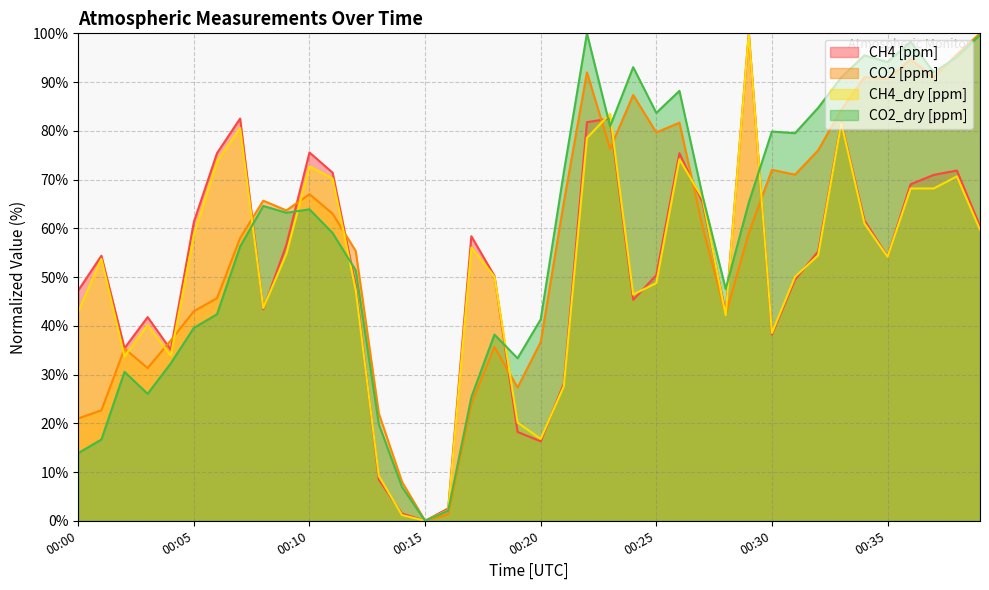

At 00:14, list the series in order from largest to smallest.

CO2 [ppm], CO2_dry [ppm], CH4 [ppm], CH4_dry [ppm]